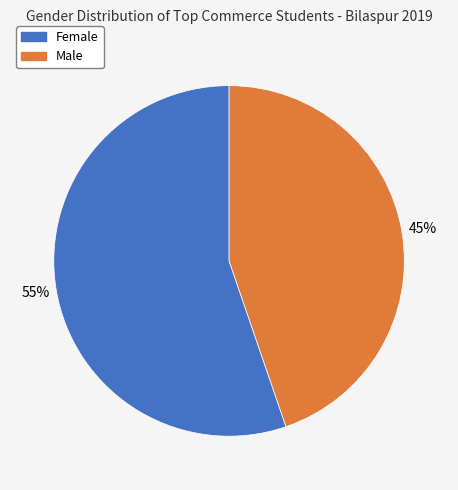

How many segments does this pie chart have?

2